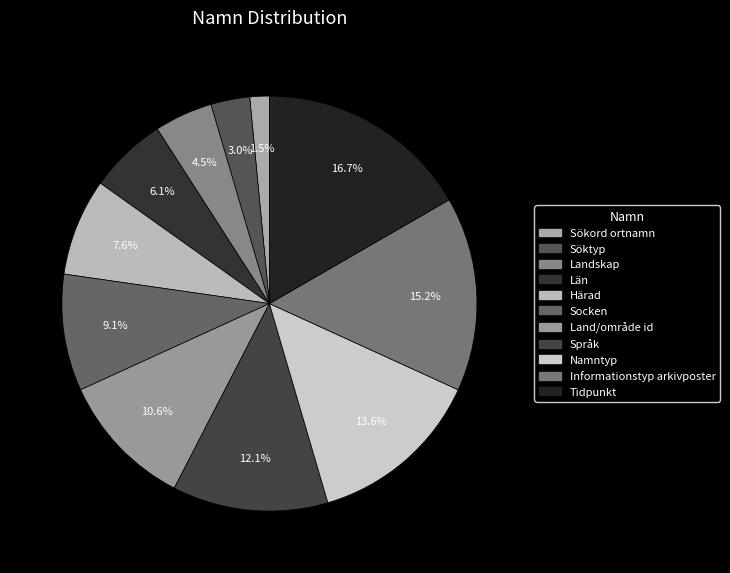

Does Län represent more than half of the total?

No